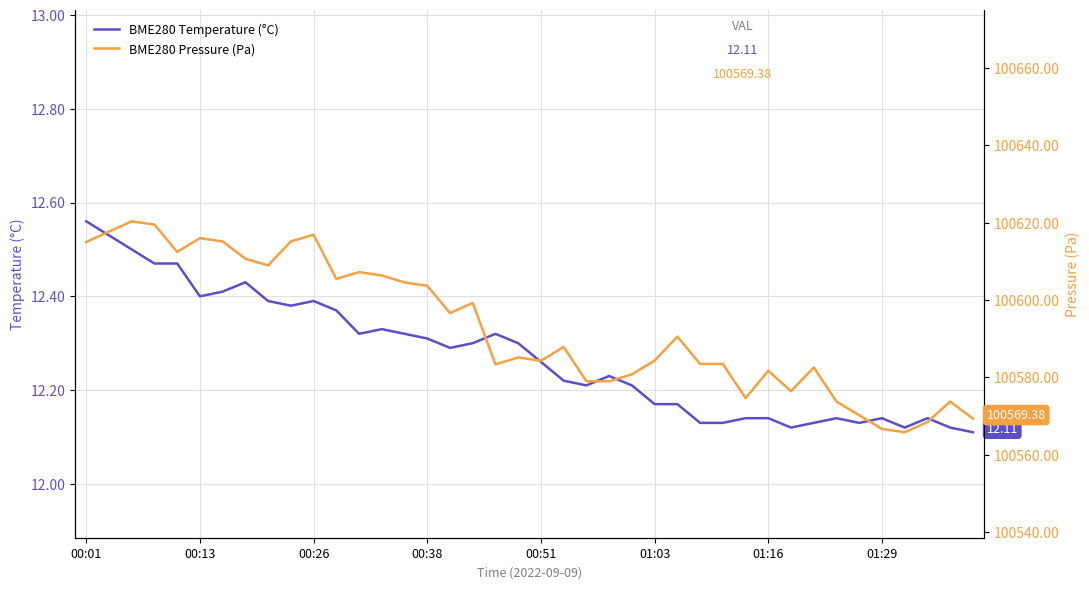

What is the minimum value shown in the chart?

12.1